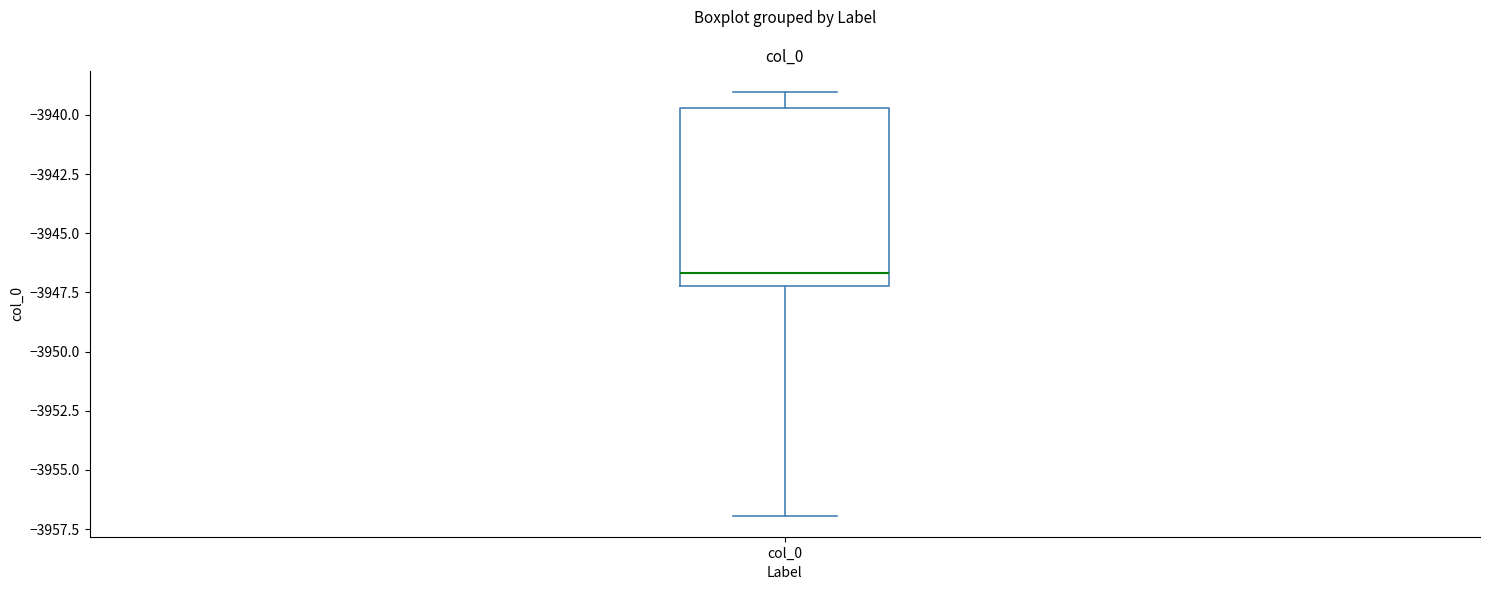

Read this box plot against the y-axis: the position of the median line, the range covered by the box, and the ends of both whiskers. The values are not printed on the chart, so give them approximately, as read against the axis.

median -3946.5, box -3947.0 to -3939.5, whiskers -3957.0 to -3939.0